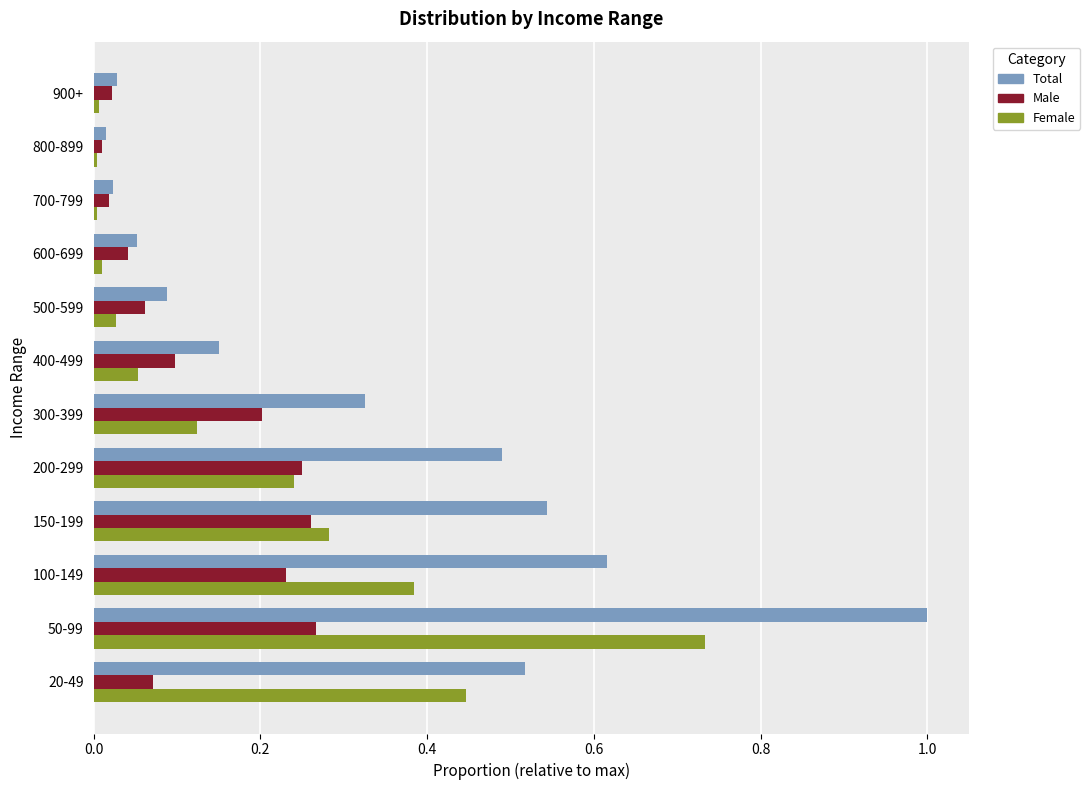

Which series has the largest range (max minus min)?

Total